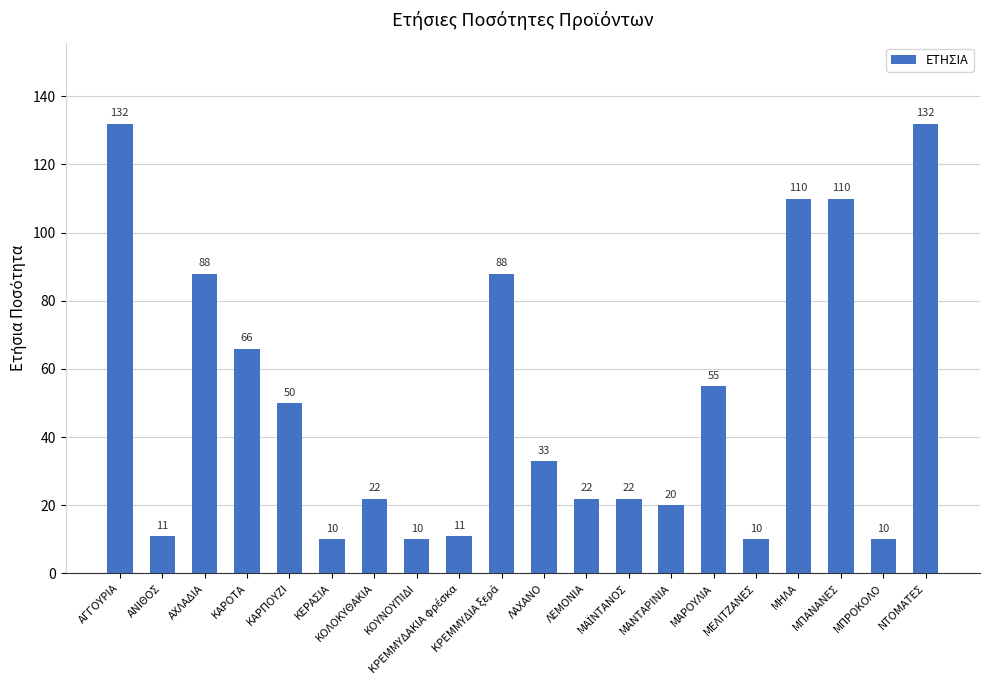

How many categories are shown in the chart?

20